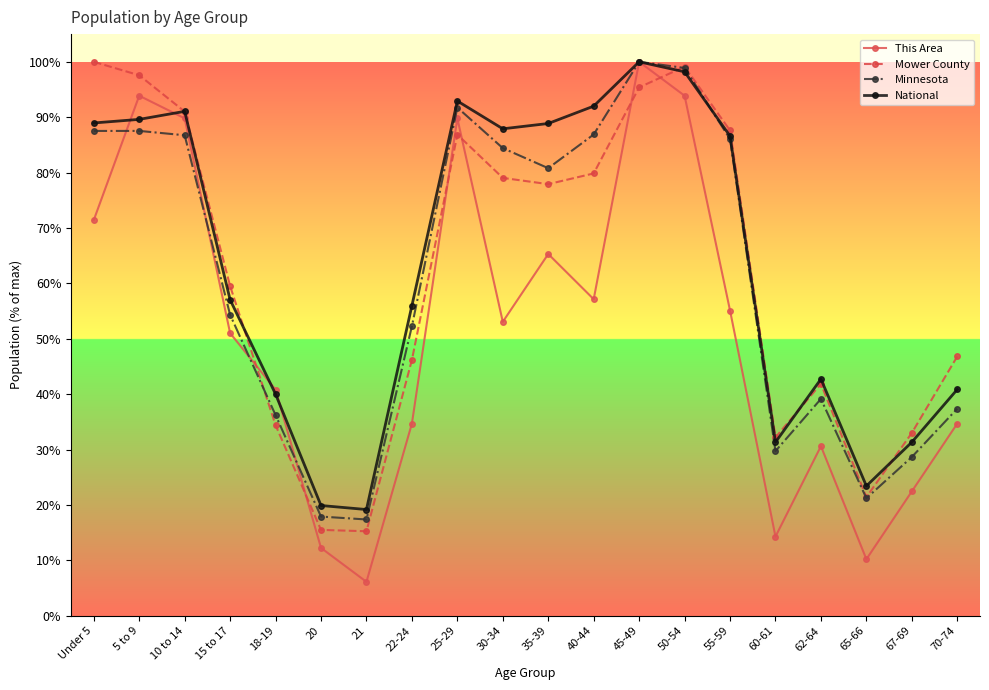

How many data points in Minnesota are less than 80?

10